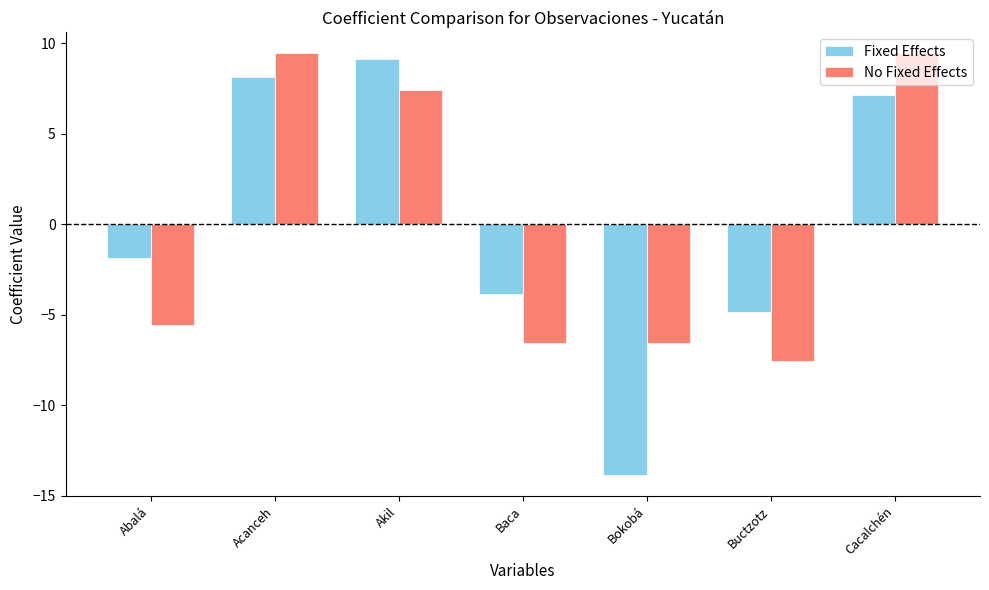

Reading right to left, list all the values displayed in this chart.

Fixed Effects: 7.1	-4.9	-13.9	-3.9	9.1	8.1	-1.9
No Fixed Effects: 9.4	-7.6	-6.6	-6.6	7.4	9.4	-5.6